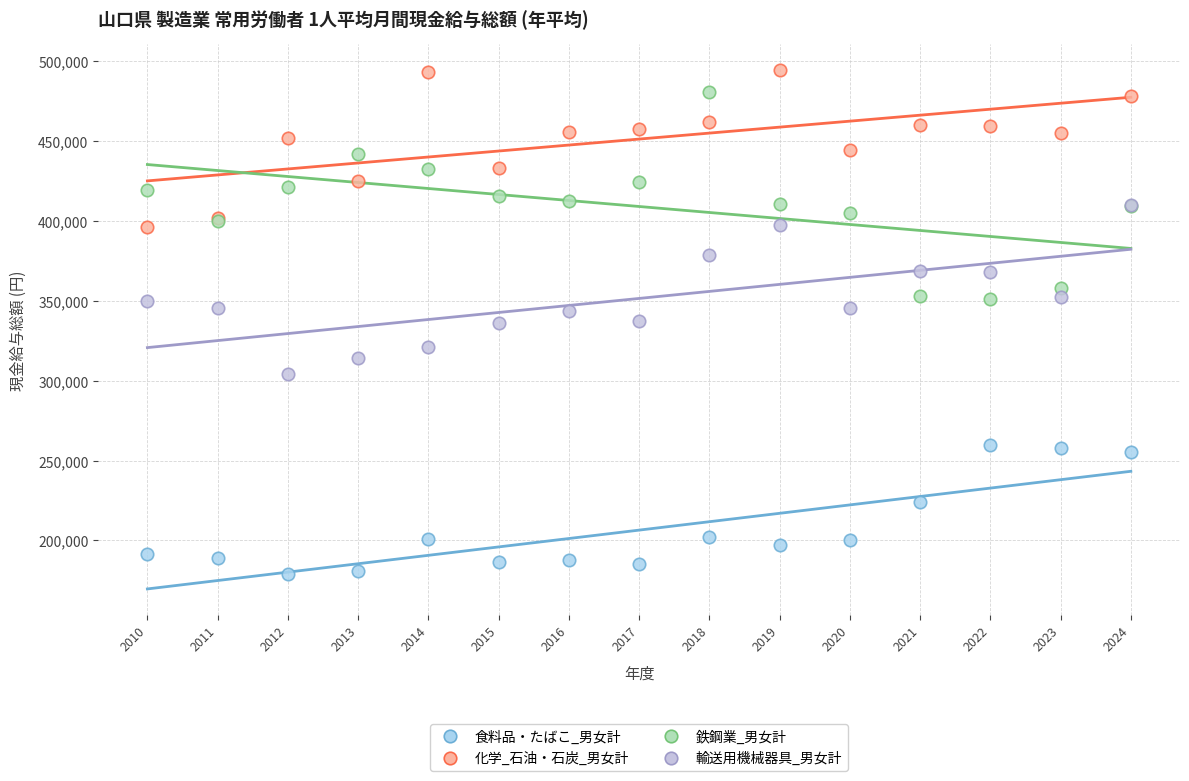

Which series contains the lowest Y value?

食料品・たばこ_男女計